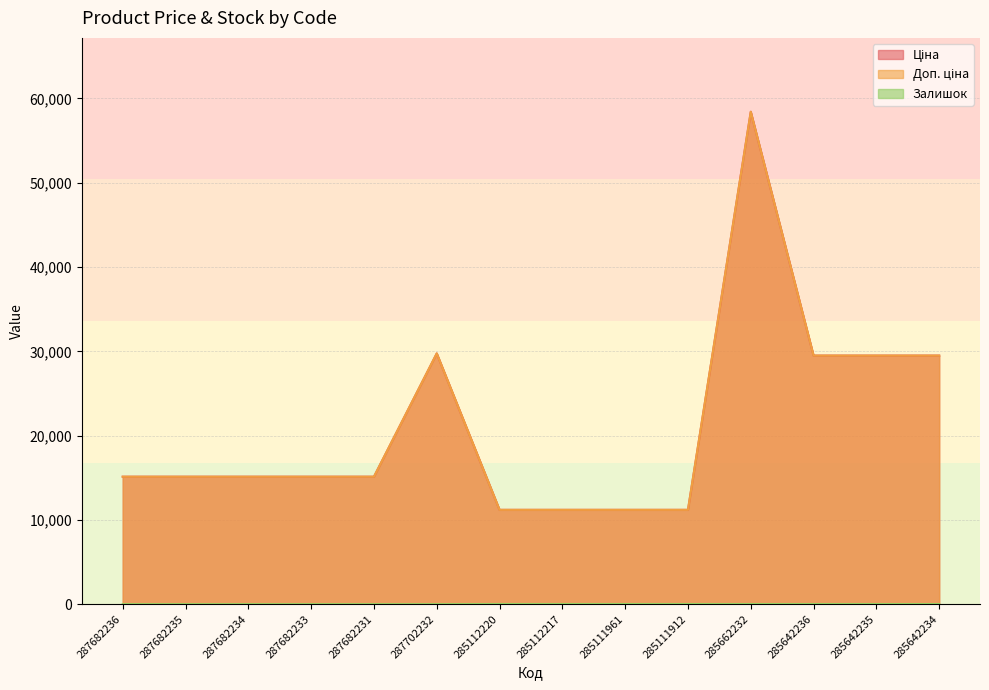

At which category does the chart reach its minimum across all series?

287682236